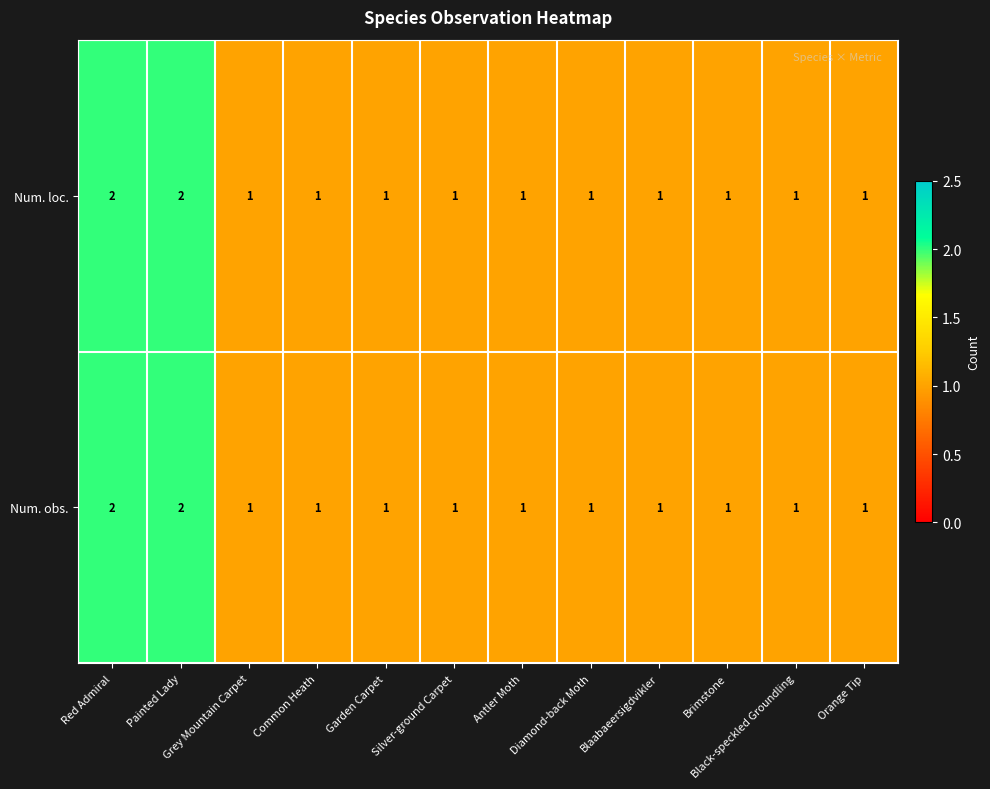

Is it true that Num. obs. equals 1 at Orange Tip?

True